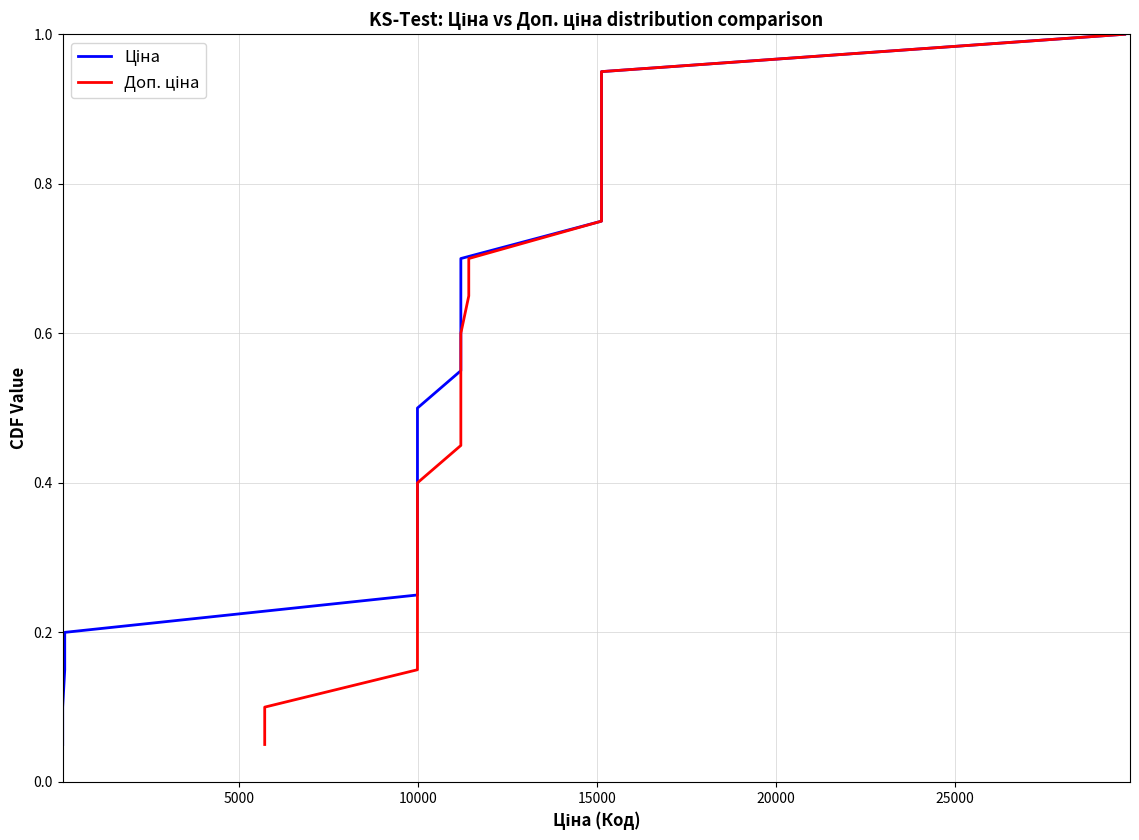

True or false: Ціна and Доп. ціна intersect in this chart.

False